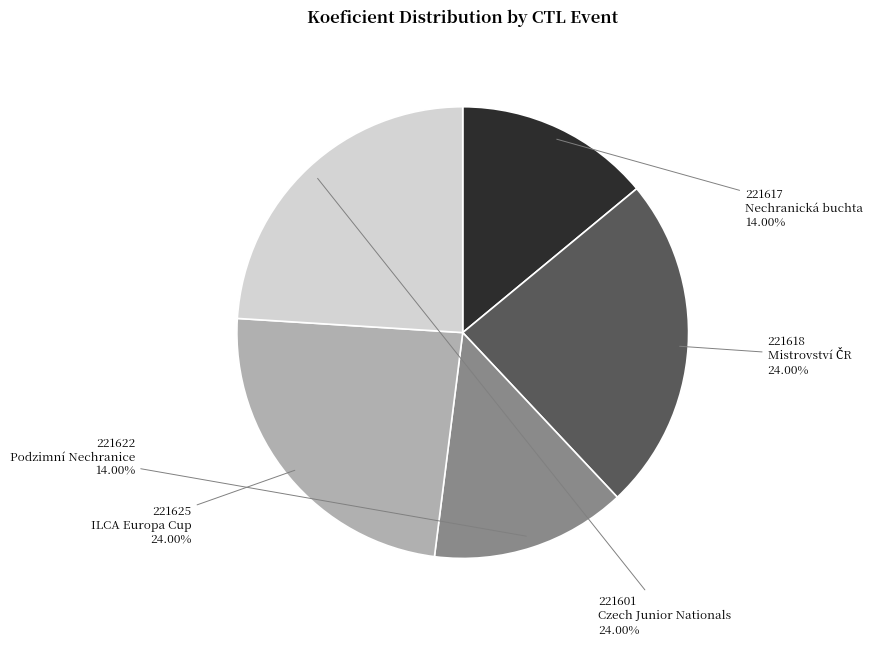

To the nearest percent, what is the difference between the largest and smallest slice percentages?

10%